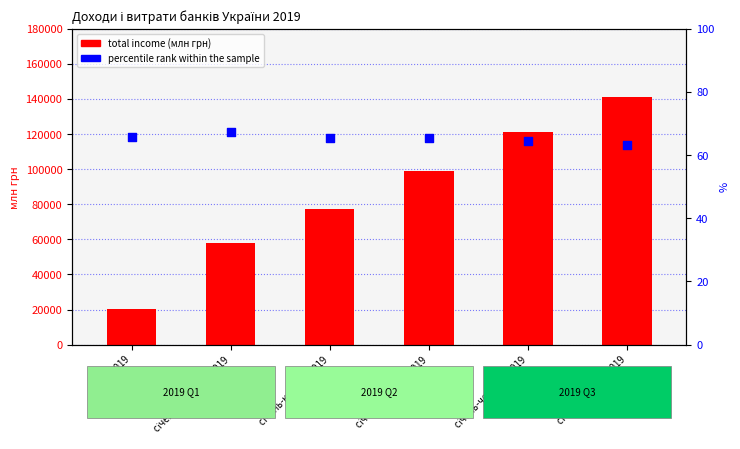

What is the total value across all series at січень 2019?

20245.8